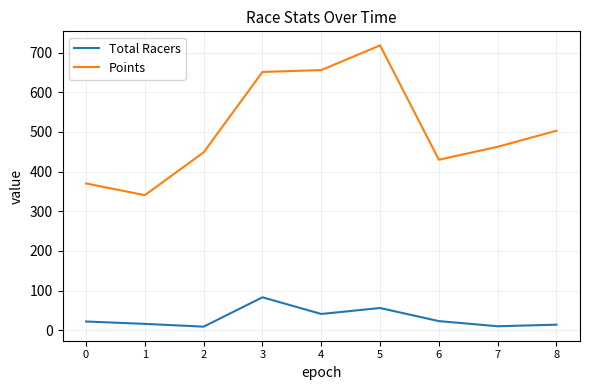

What is the highest value of the Total Racers series?

83.0